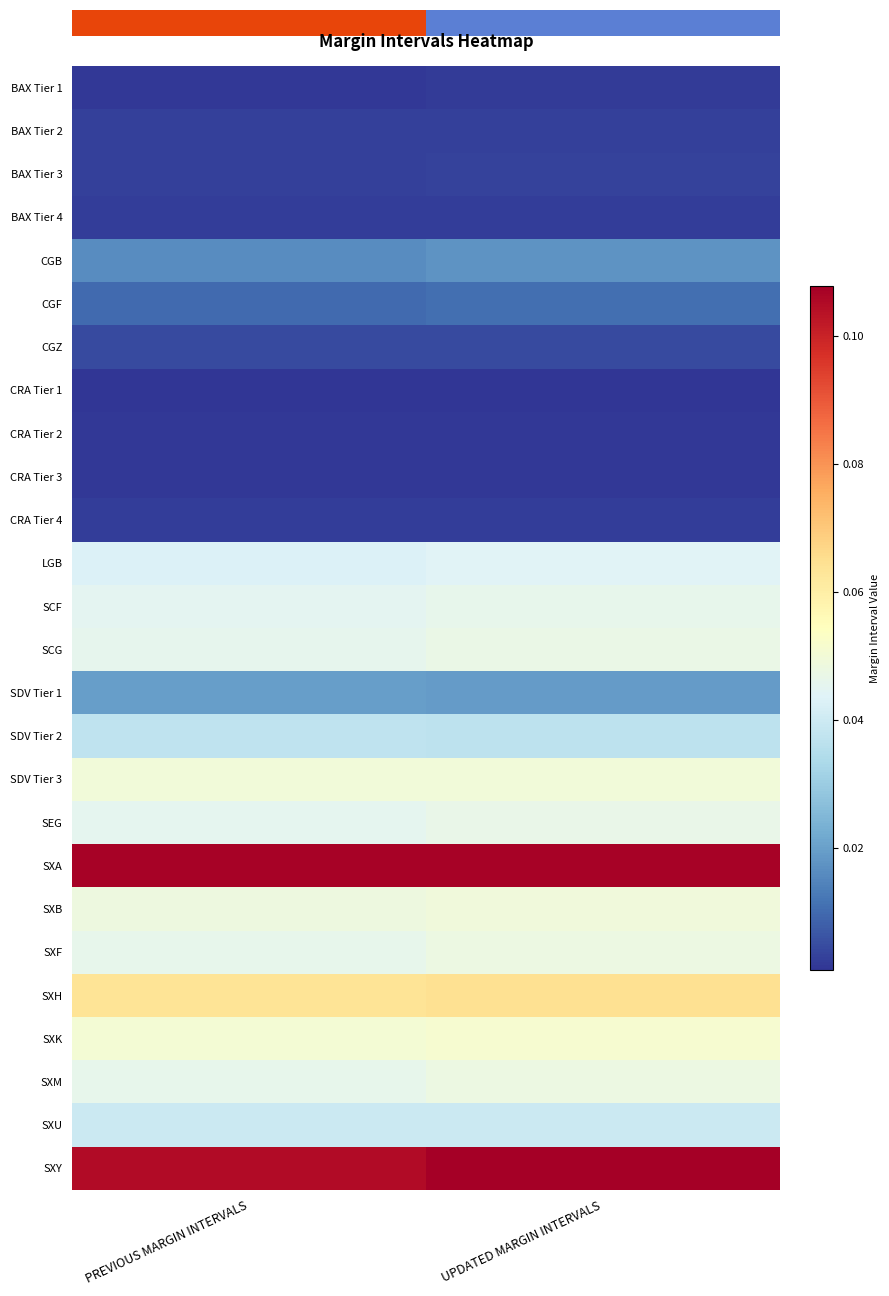

Which category has the lowest value across all series?

UPDATED MARGIN INTERVALS